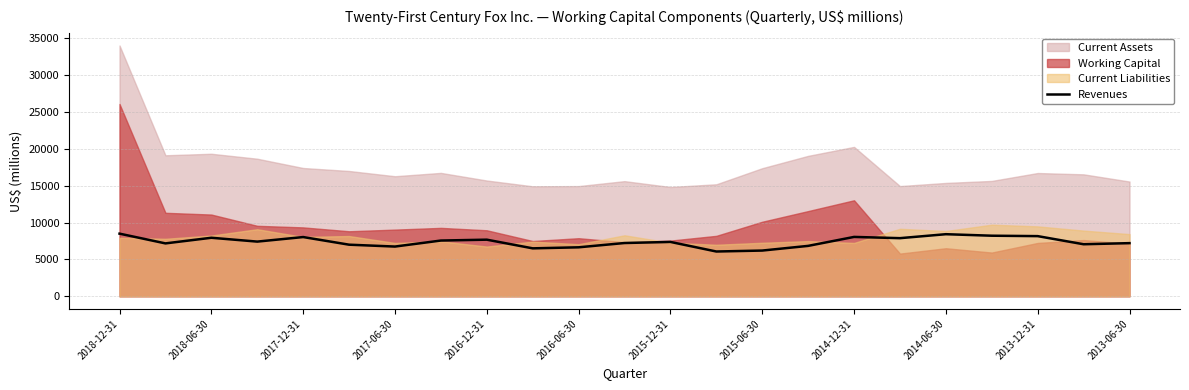

The value at 2015-06-30 is 1388. True or false?

False